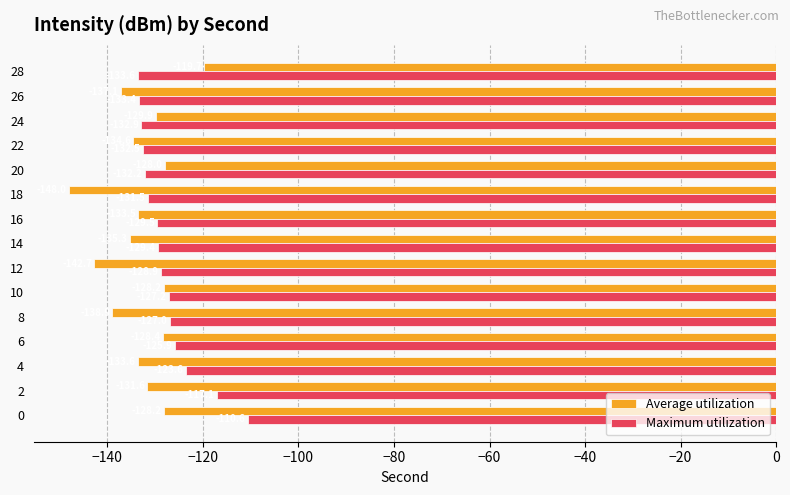

True or false: Average utilization has a value of -75.2 at 14.

False